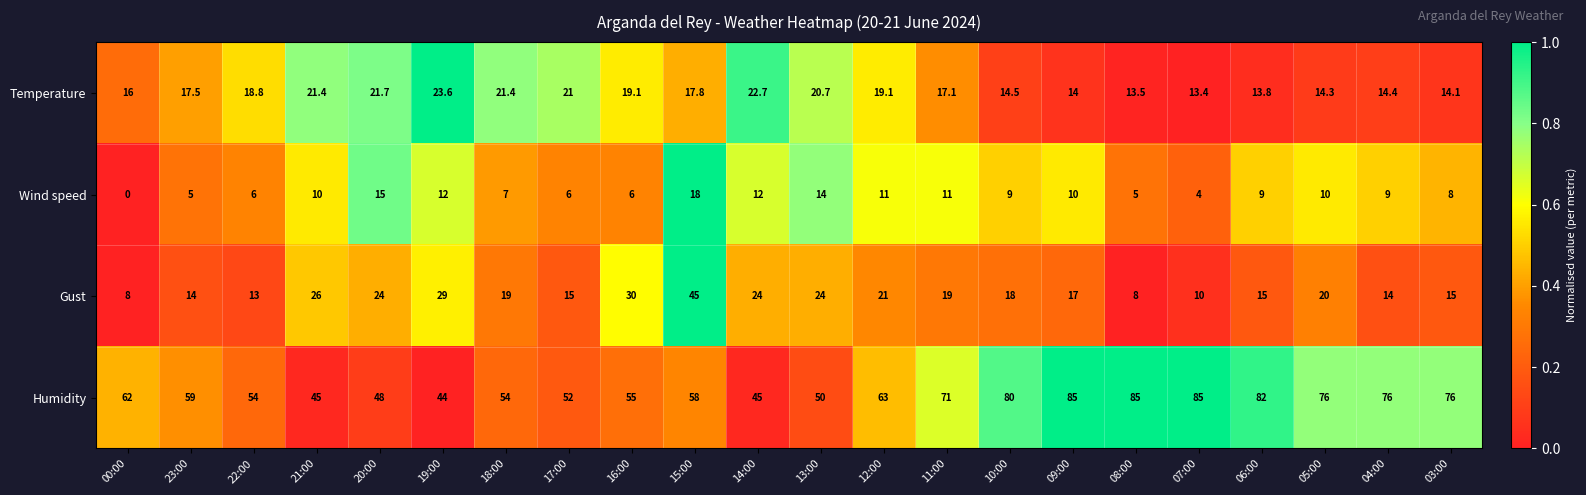

Is it true that Humidity equals 59.0 at 23:00?

True